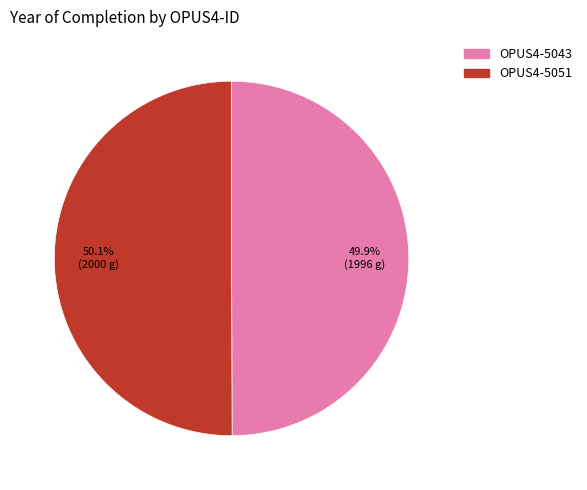

Is there any slice that represents more than half of the pie?

Yes